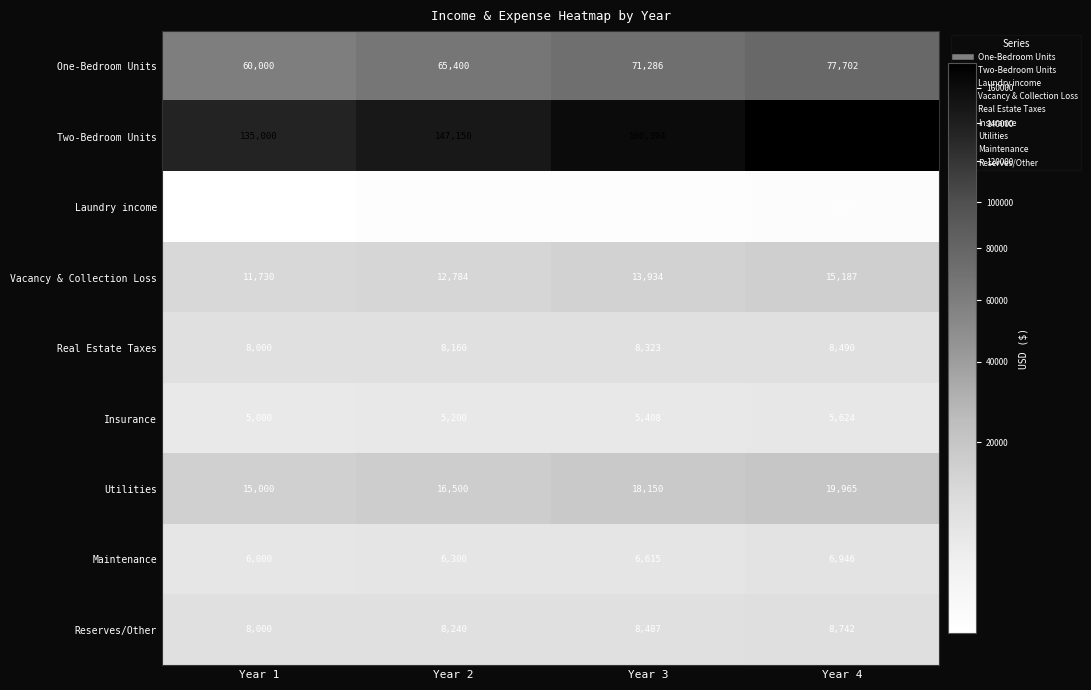

At which category does the chart reach its peak across all series?

Year 4